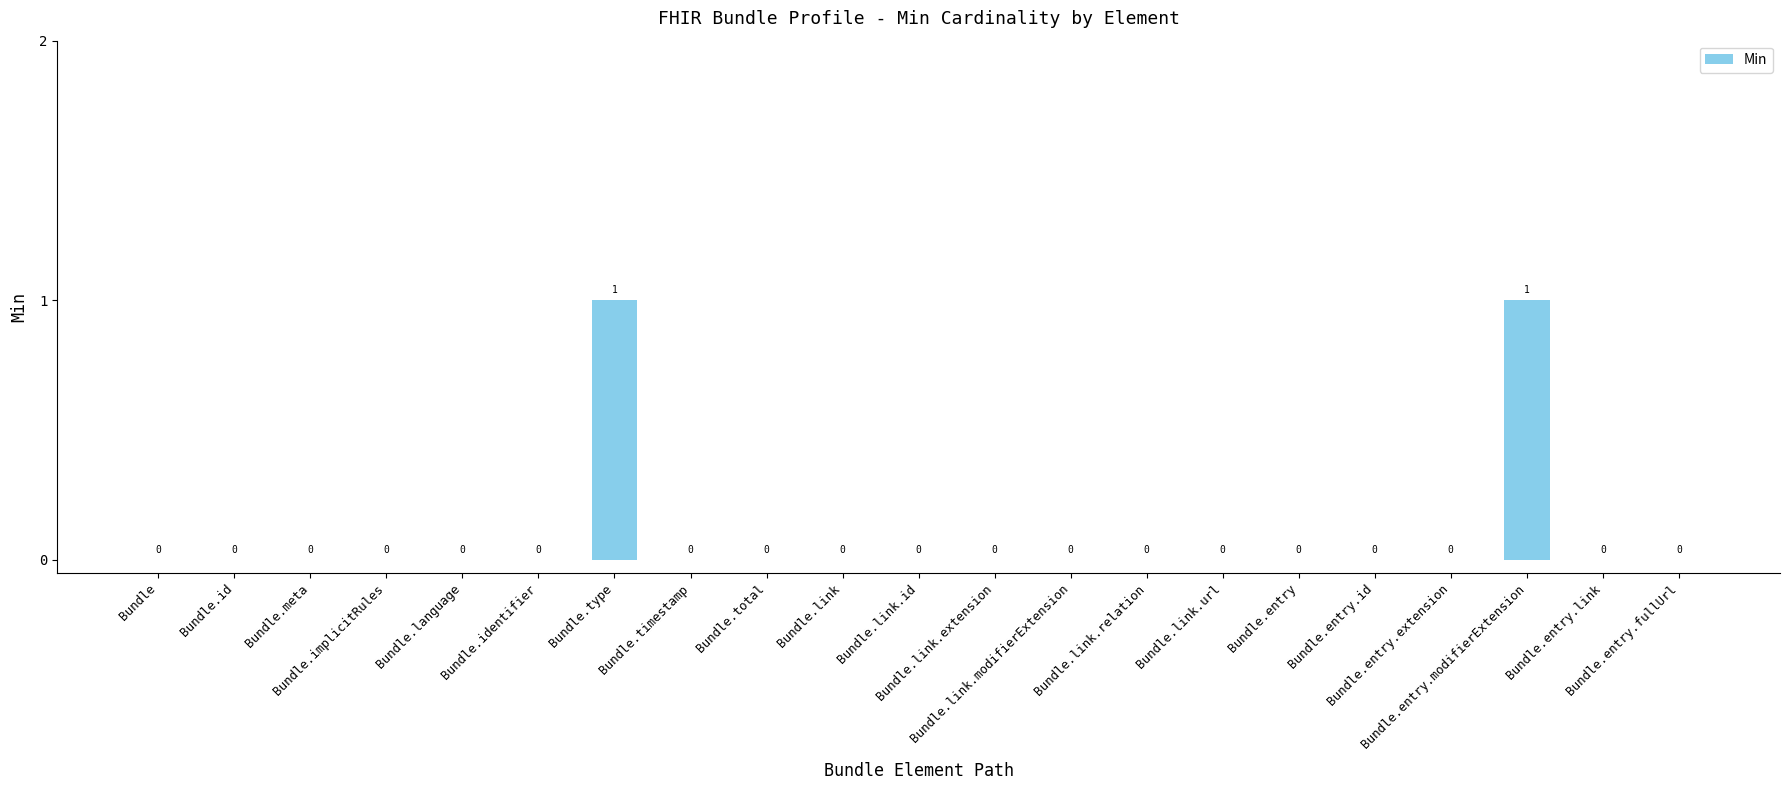

Reading left to right, what are all the values shown in this chart?

Bundle=0	Bundle.id=0	Bundle.meta=0	Bundle.implicitRules=0	Bundle.language=0	Bundle.identifier=0	Bundle.type=1	Bundle.timestamp=0	Bundle.total=0	Bundle.link=0	Bundle.link.id=0	Bundle.link.extension=0	Bundle.link.modifierExtension=0	Bundle.link.relation=0	Bundle.link.url=0	Bundle.entry=0	Bundle.entry.id=0	Bundle.entry.extension=0	Bundle.entry.modifierExtension=1	Bundle.entry.link=0	Bundle.entry.fullUrl=0